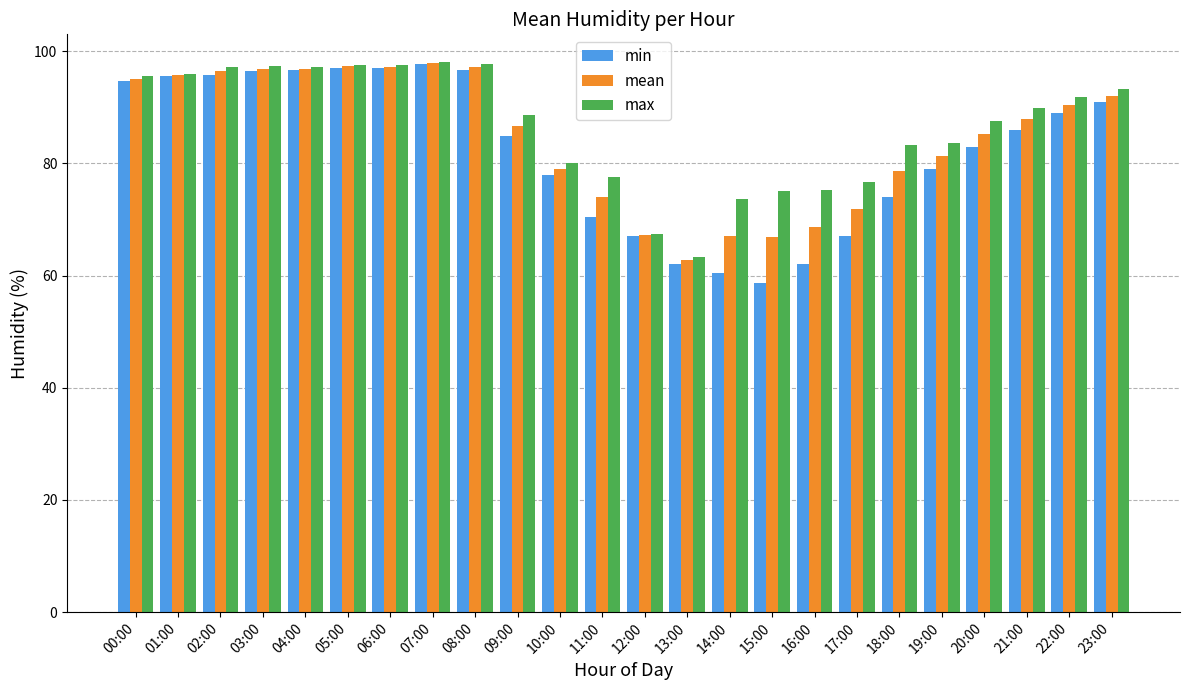

The min series shows 67.0 at 17:00. True or false?

True